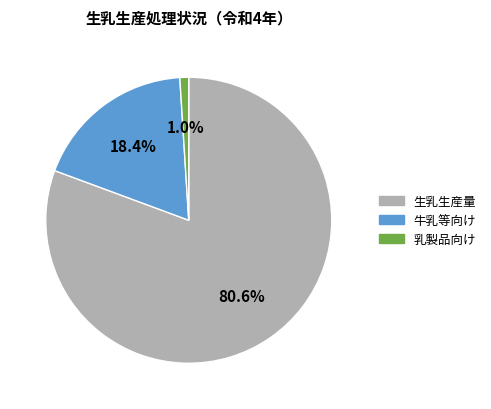

Rank the categories by value from lowest to highest.

乳製品向け, 牛乳等向け, 生乳生産量